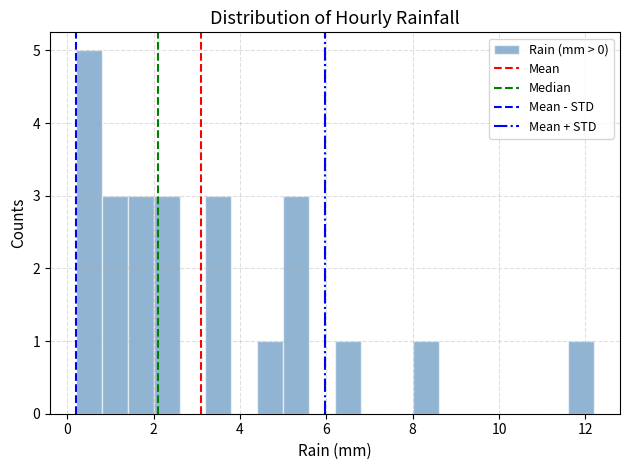

Around what value on the x-axis is the tallest bar? Give the approximate position of its centre, as read against the axis.

0.6